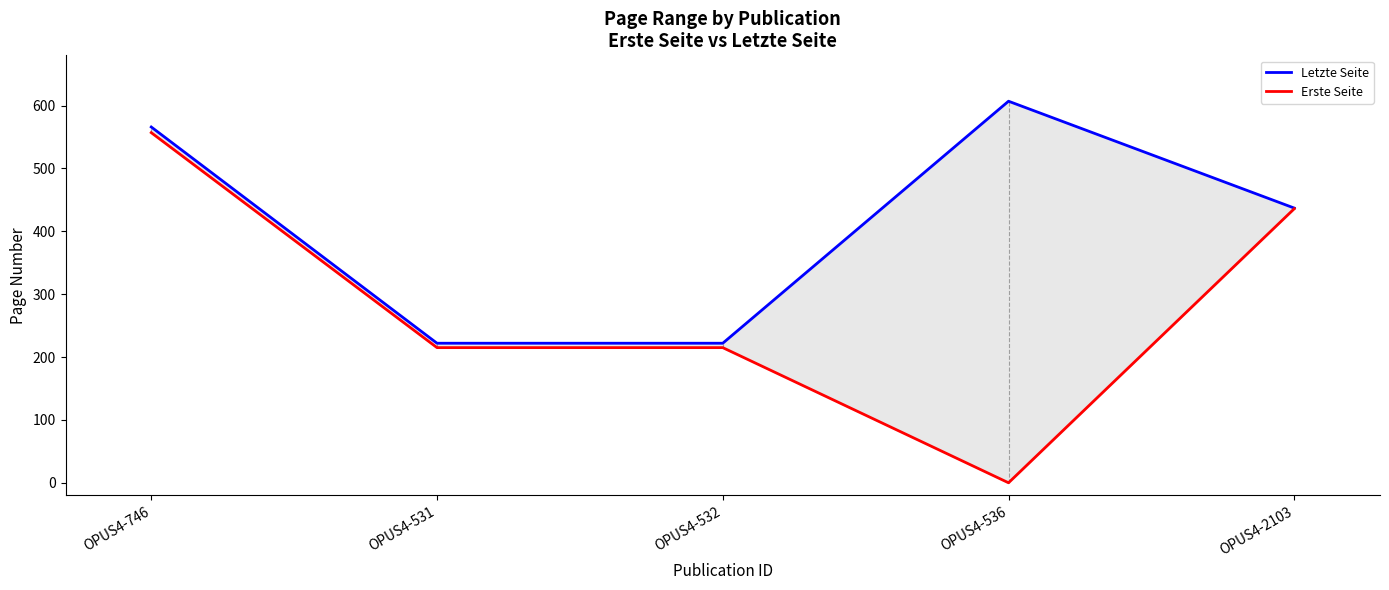

Does the chart display data point markers on the line(s)?

No